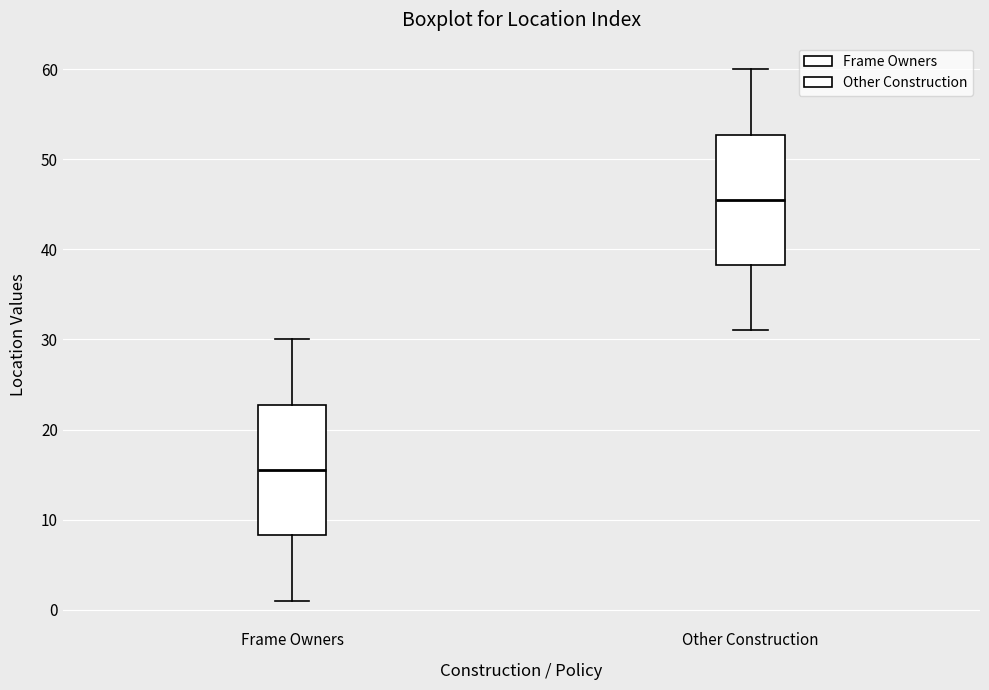

Where does the lower whisker of the box for Frame Owners end on the y-axis? The values are not printed on the chart, so give them approximately, as read against the axis.

1